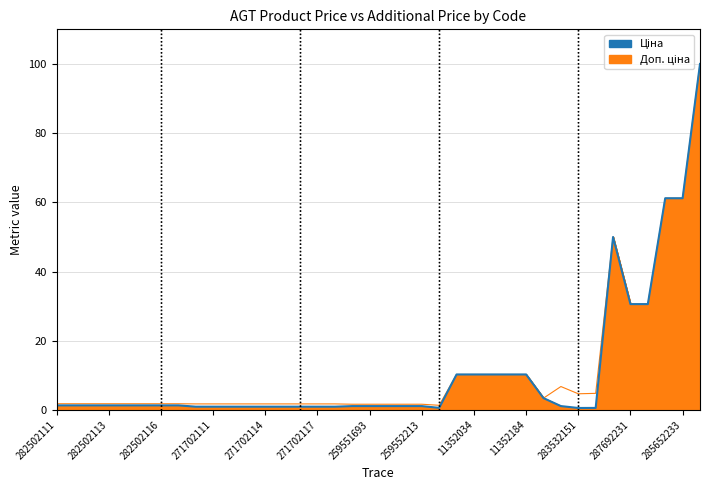

Between 19 and 282502116, which is larger?

282502116